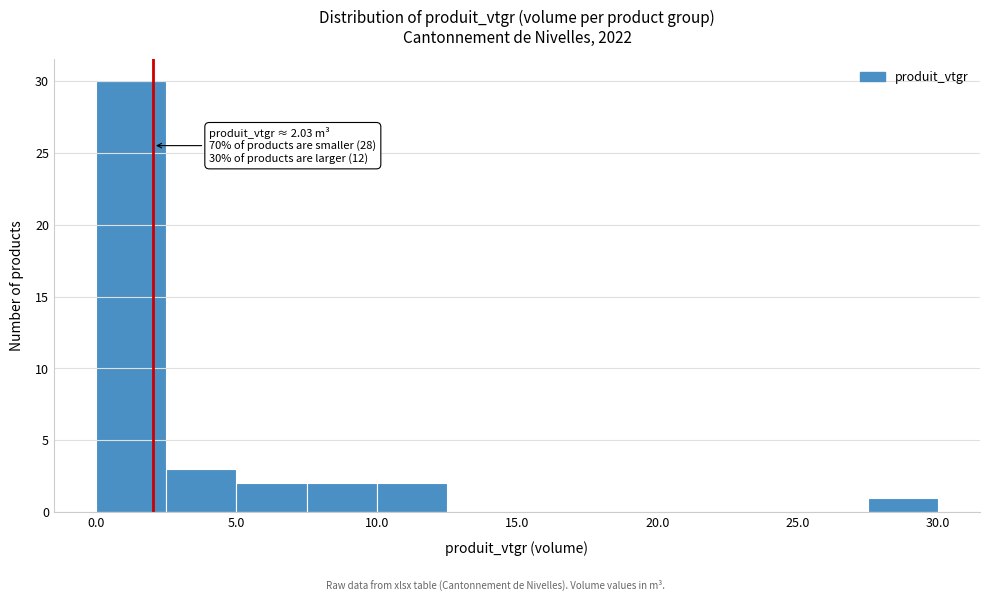

Over which range of the x-axis is the bar tallest?

0.0 to 2.5